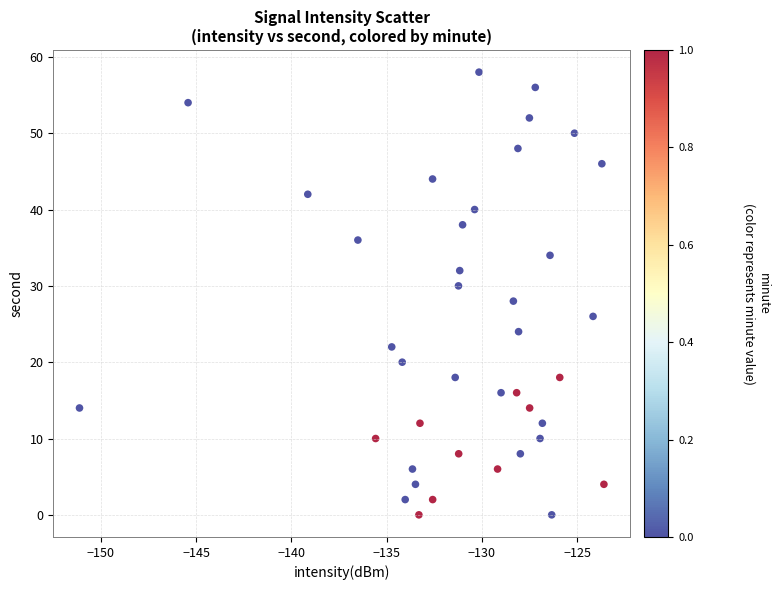

What is the range of Y values (max minus min)?

58